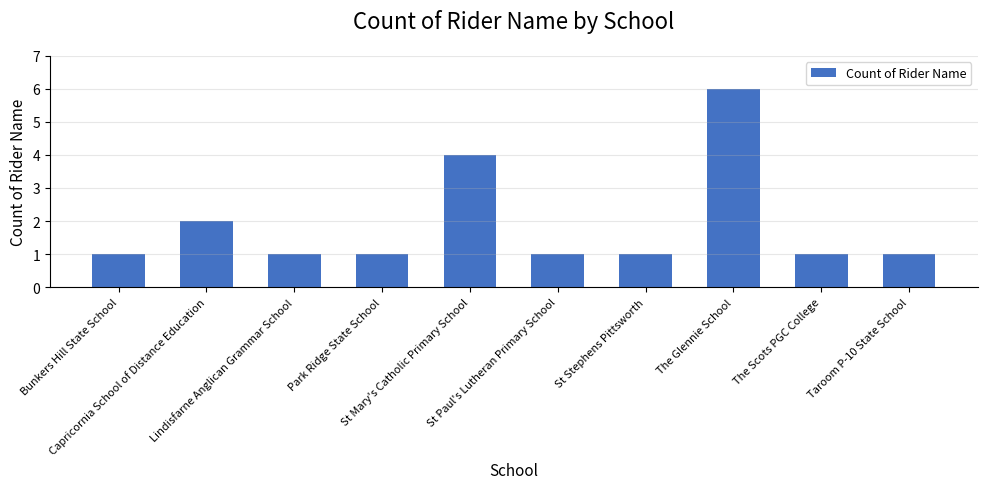

What is the minimum value shown in the chart?

1